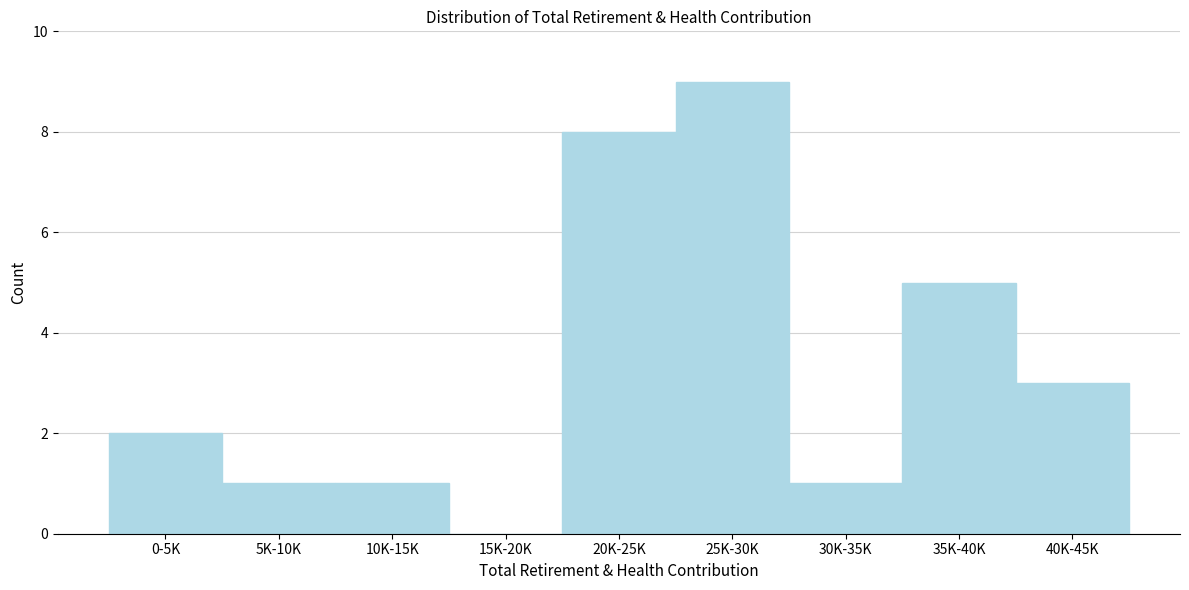

Reading left to right, extract all data points from this chart.

0-5K=2	5K-10K=1	10K-15K=1	15K-20K=0	20K-25K=8	25K-30K=9	30K-35K=1	35K-40K=5	40K-45K=3